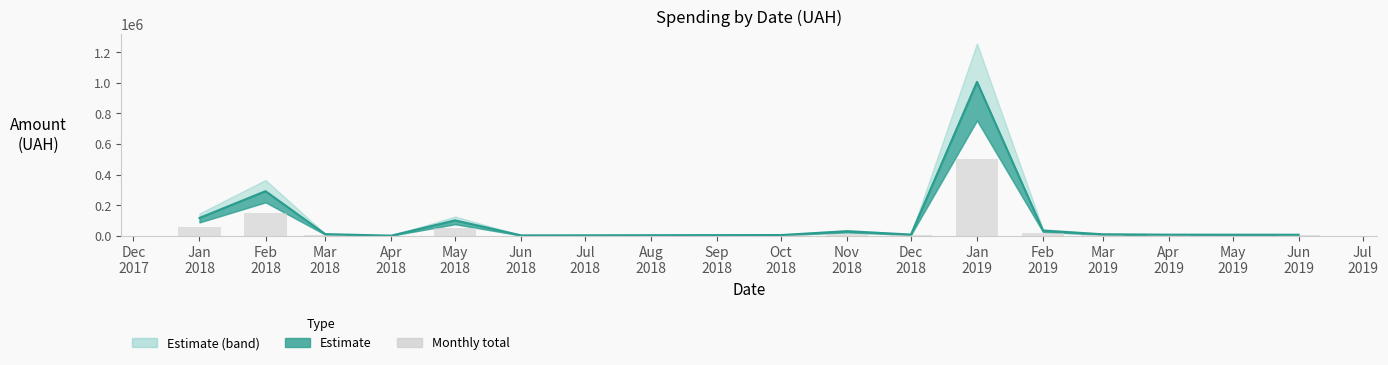

Are the bars horizontal?

No